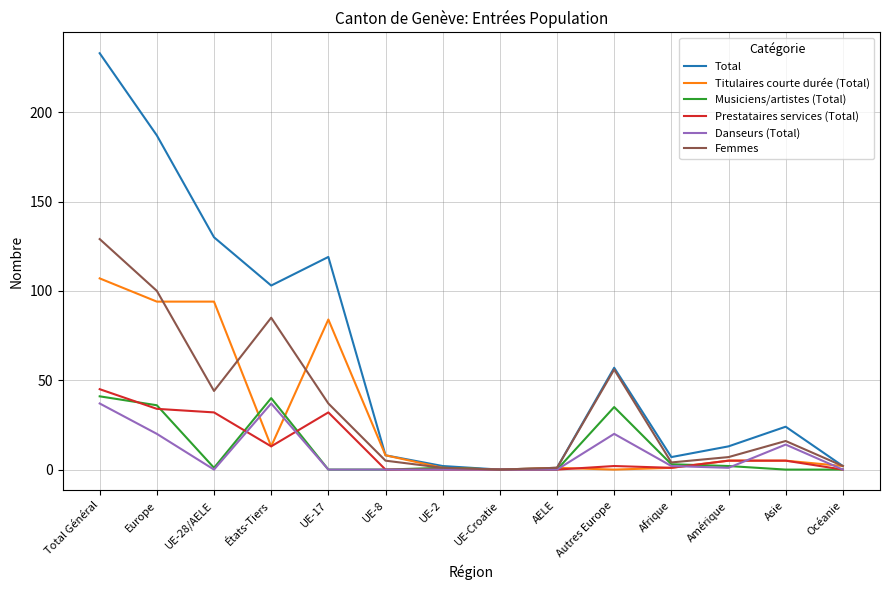

True or false: Titulaires courte durée (Total) has a value of 107 at Total Général.

True